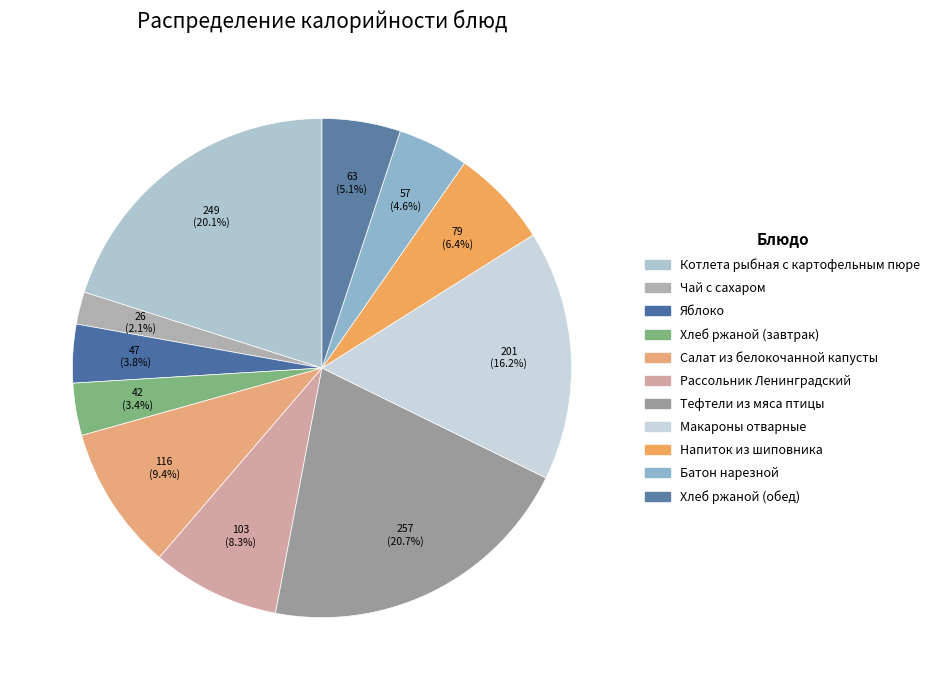

Does any single category account for the majority?

No